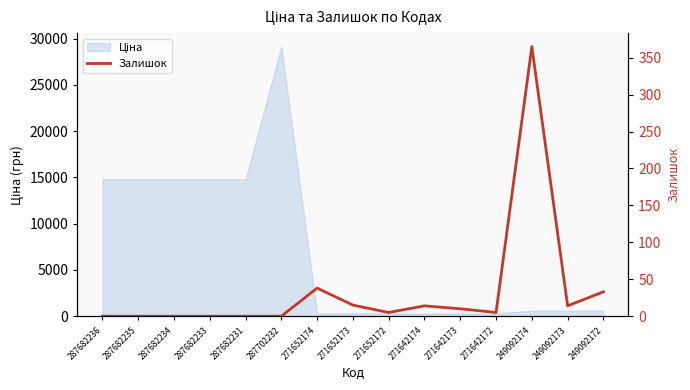

What is the sum of all values?

499